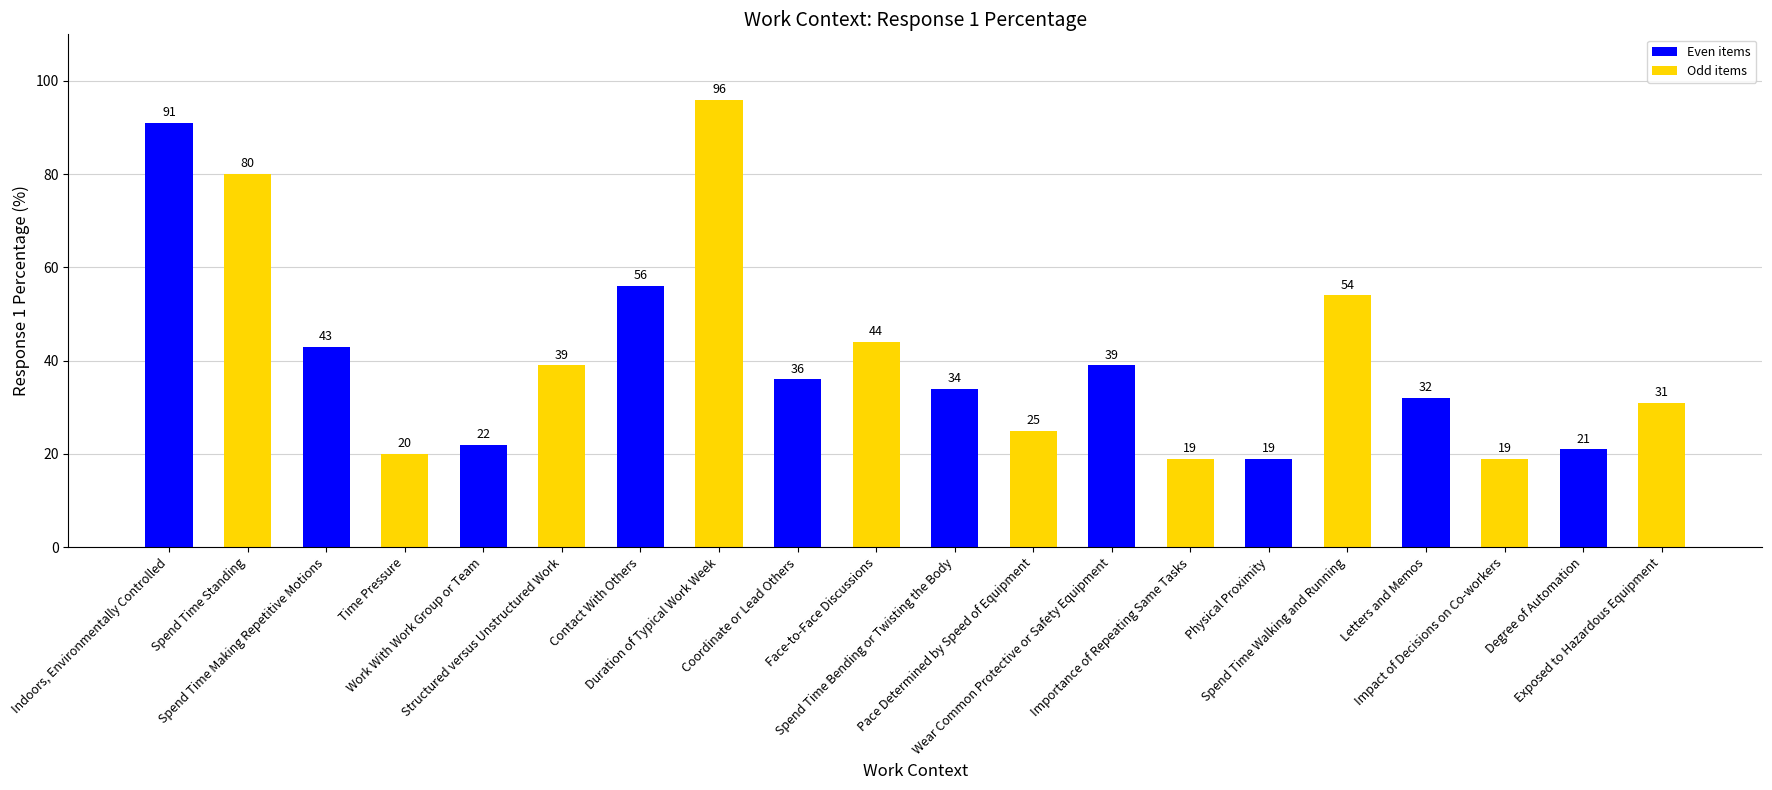

Count the number of categories in the chart.

20